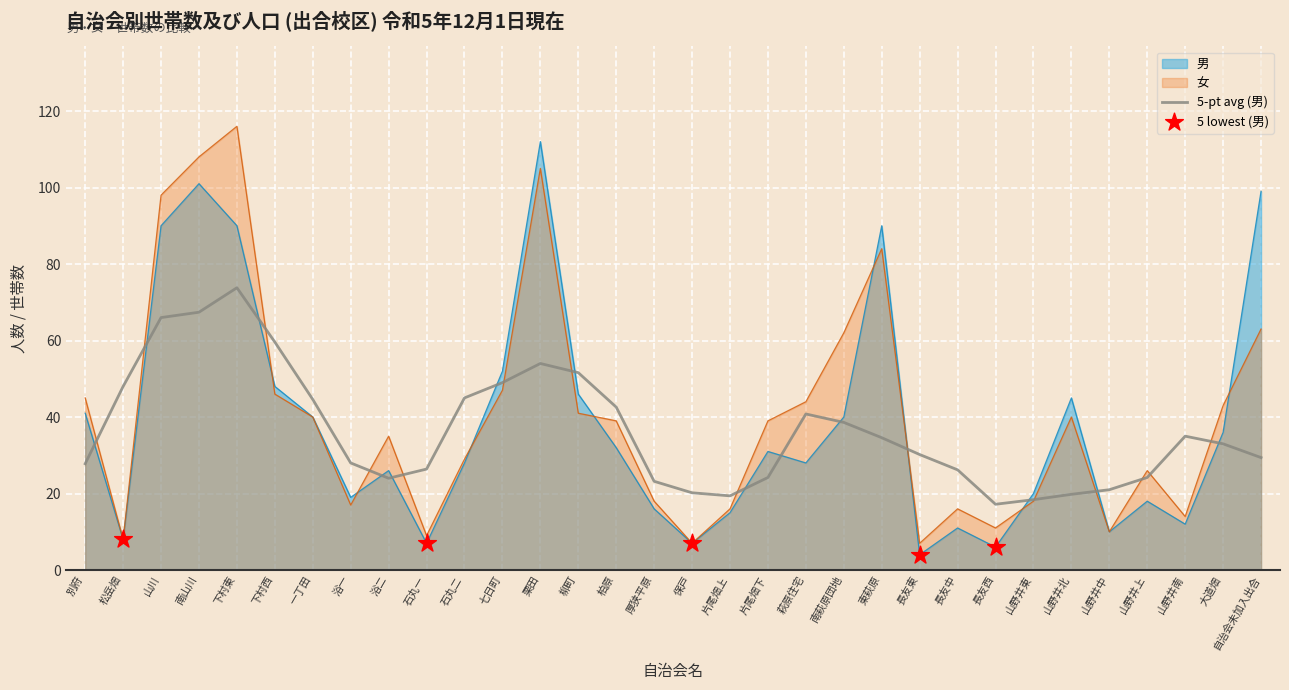

Which series contains the highest Y value?

女